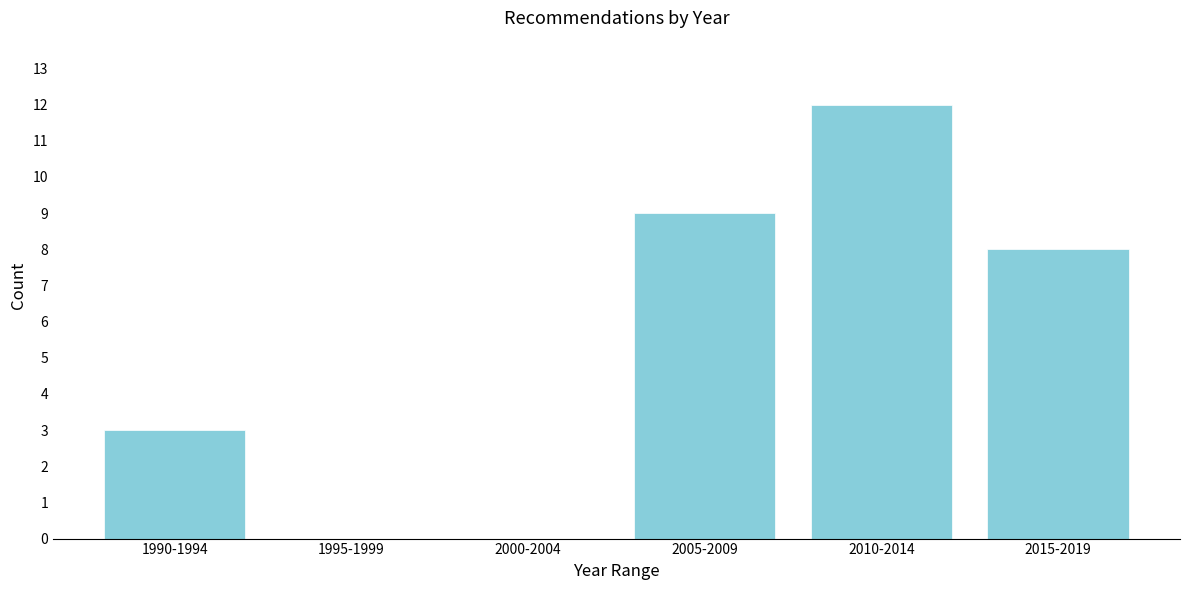

Reading right to left, extract all data points from this chart.

2015-2019=8	2010-2014=12	2005-2009=9	2000-2004=0	1995-1999=0	1990-1994=3